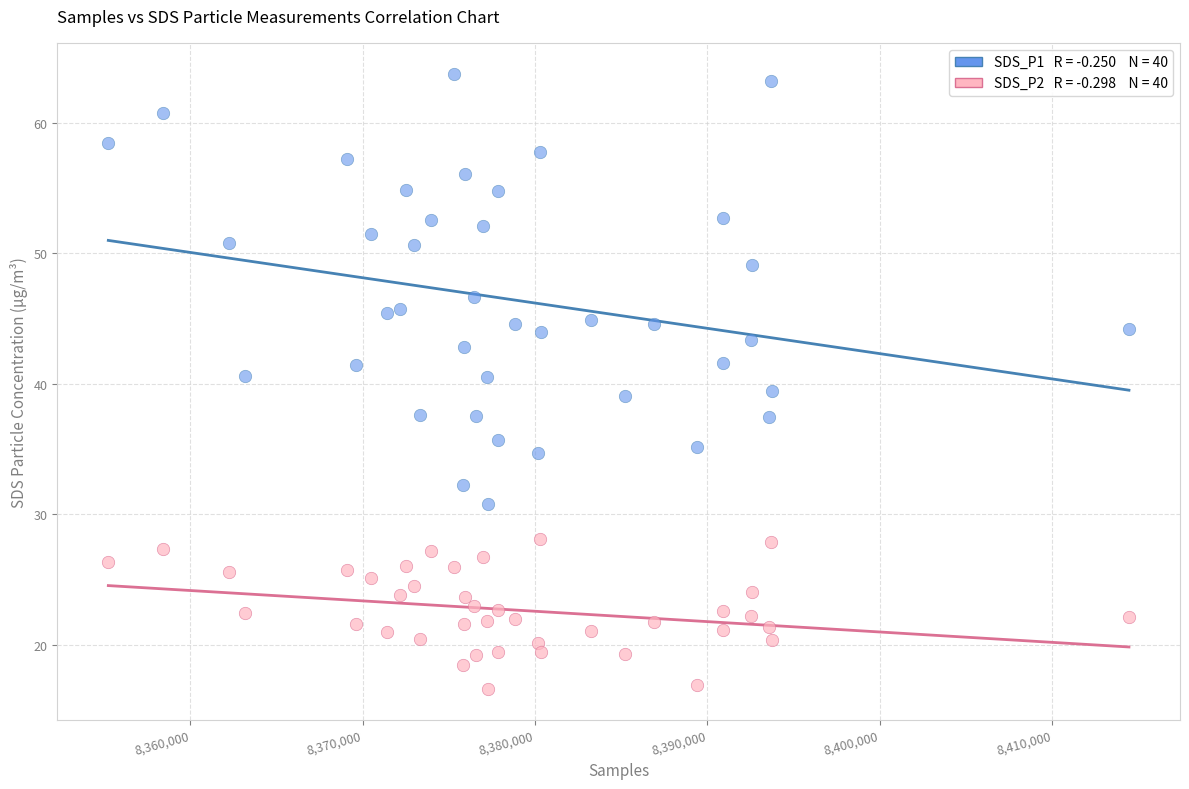

Across all data points, what is the range of Y values (max minus min)?

47.2